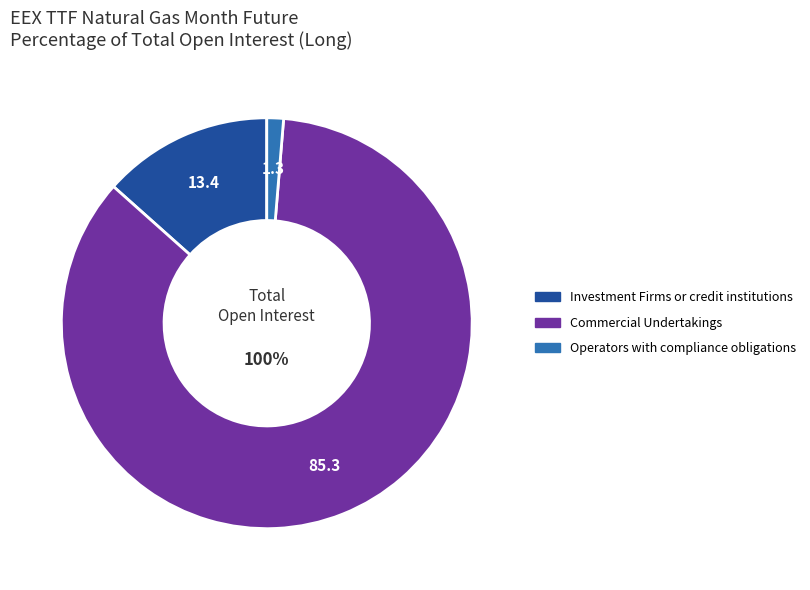

Between Investment Funds and Commercial Undertakings, which is larger?

Commercial Undertakings